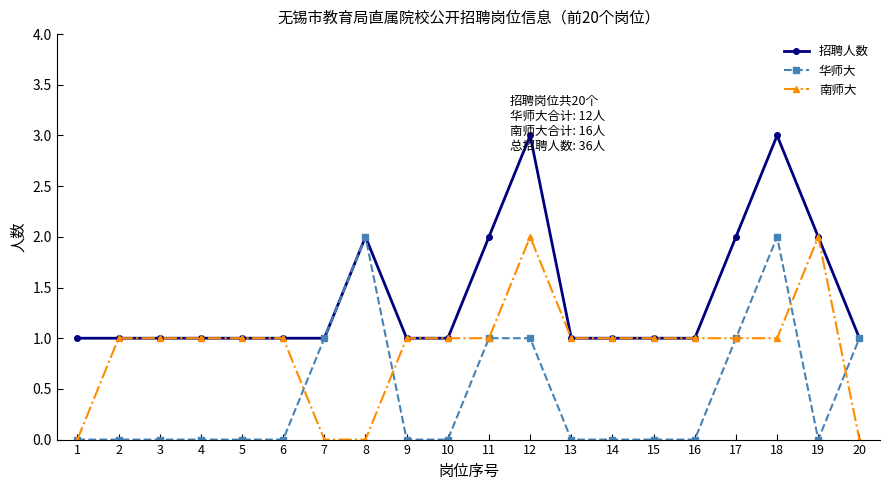

What is the total value across all series at 13?

2